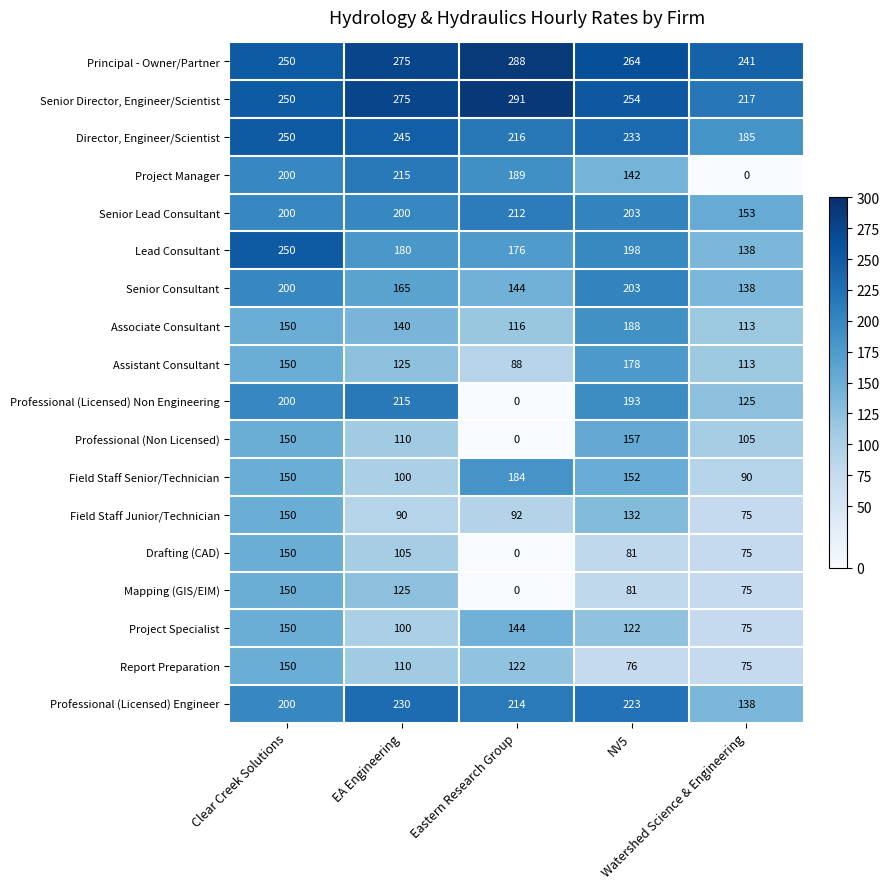

What is the average value of the Assistant Consultant series?

131